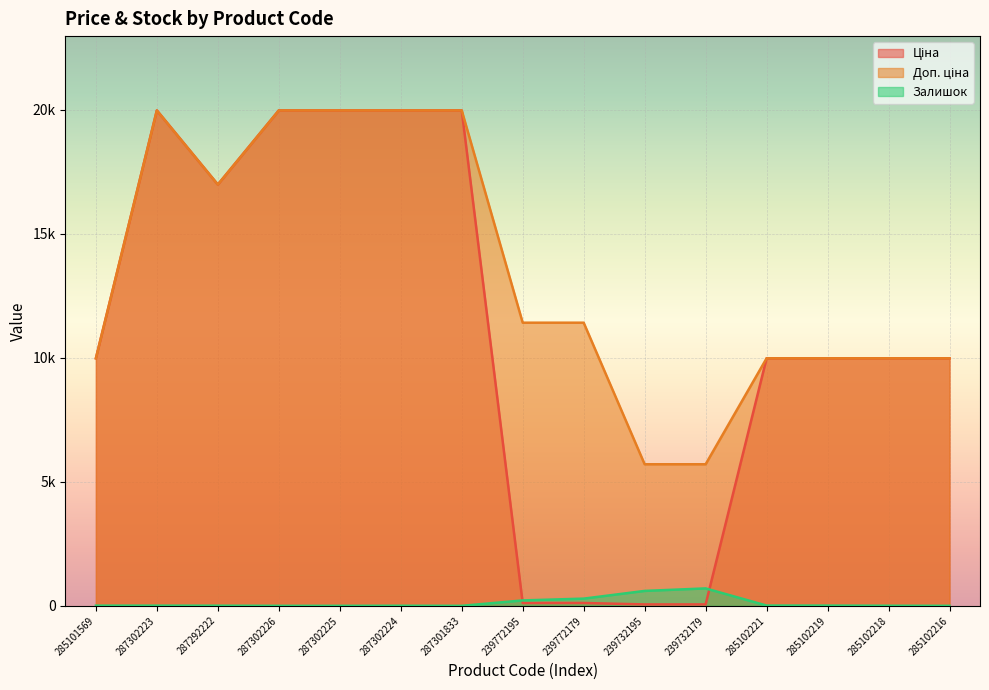

What is the sum of all Залишок values?

1856.0